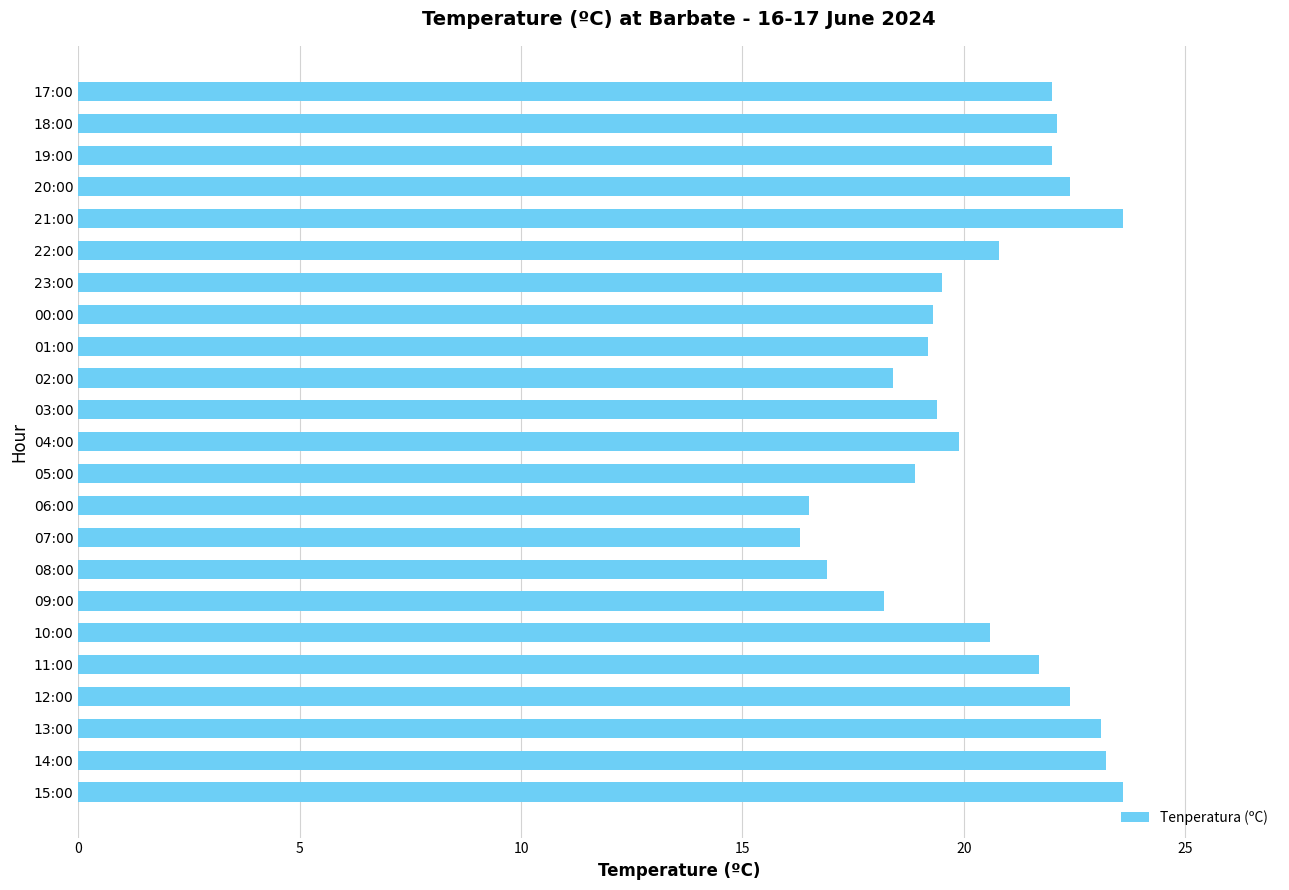

The chart shows a value of 19.2 at 01:00. True or false?

True